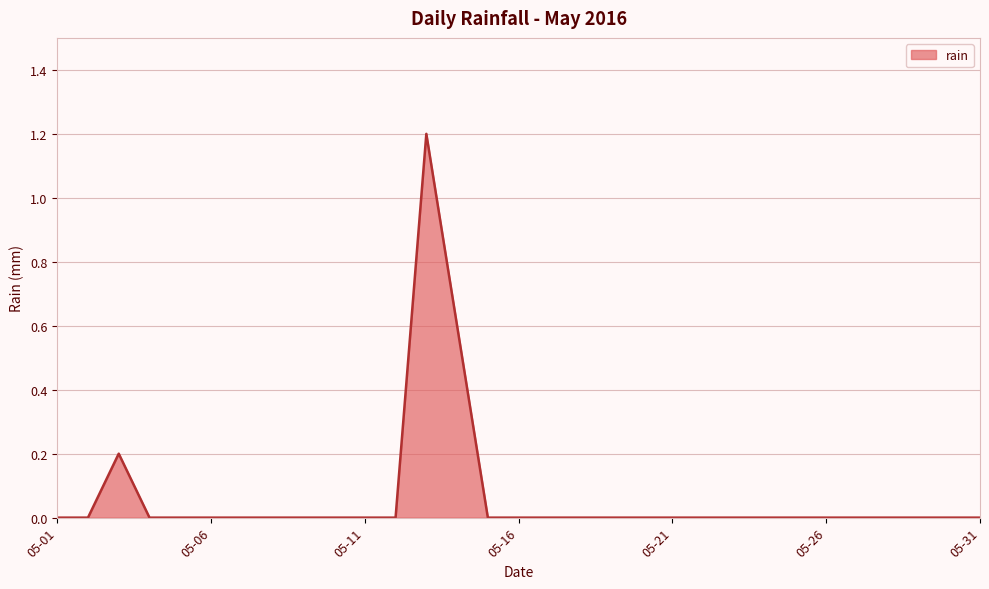

What is the greatest value displayed?

1.2